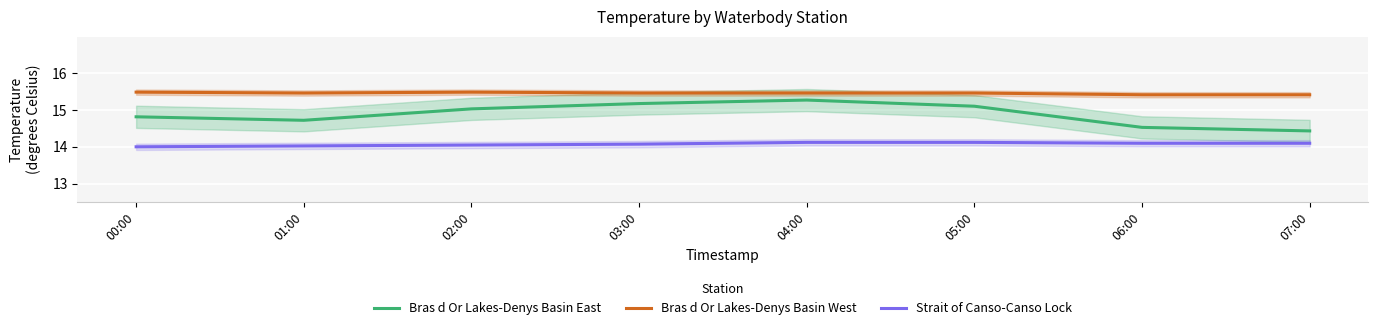

Where is Bras d Or Lakes-Denys Basin West nearest to the value 15?

06:00